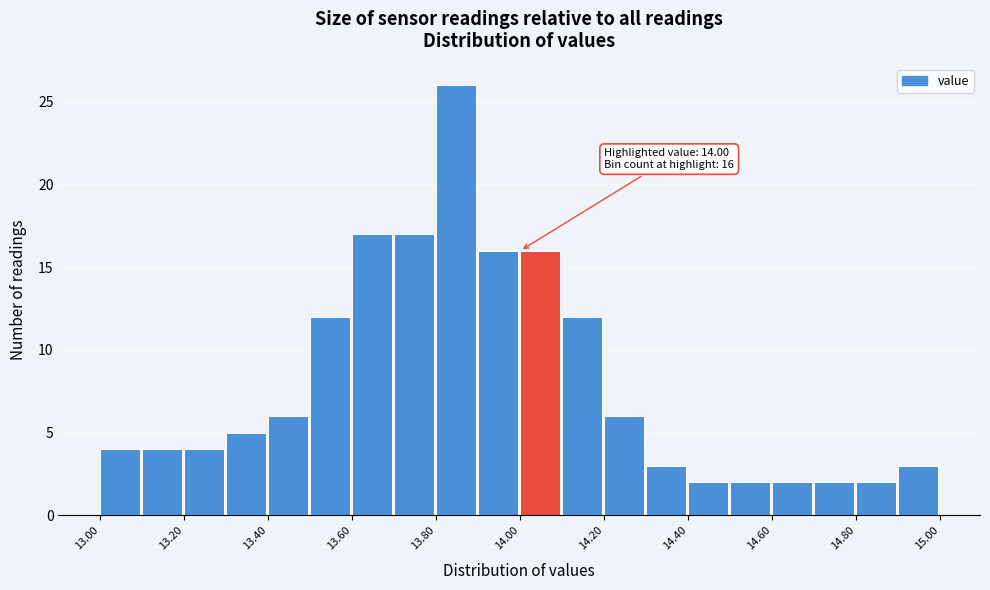

Which range on the x-axis has the tallest bar?

13.8 to 13.9